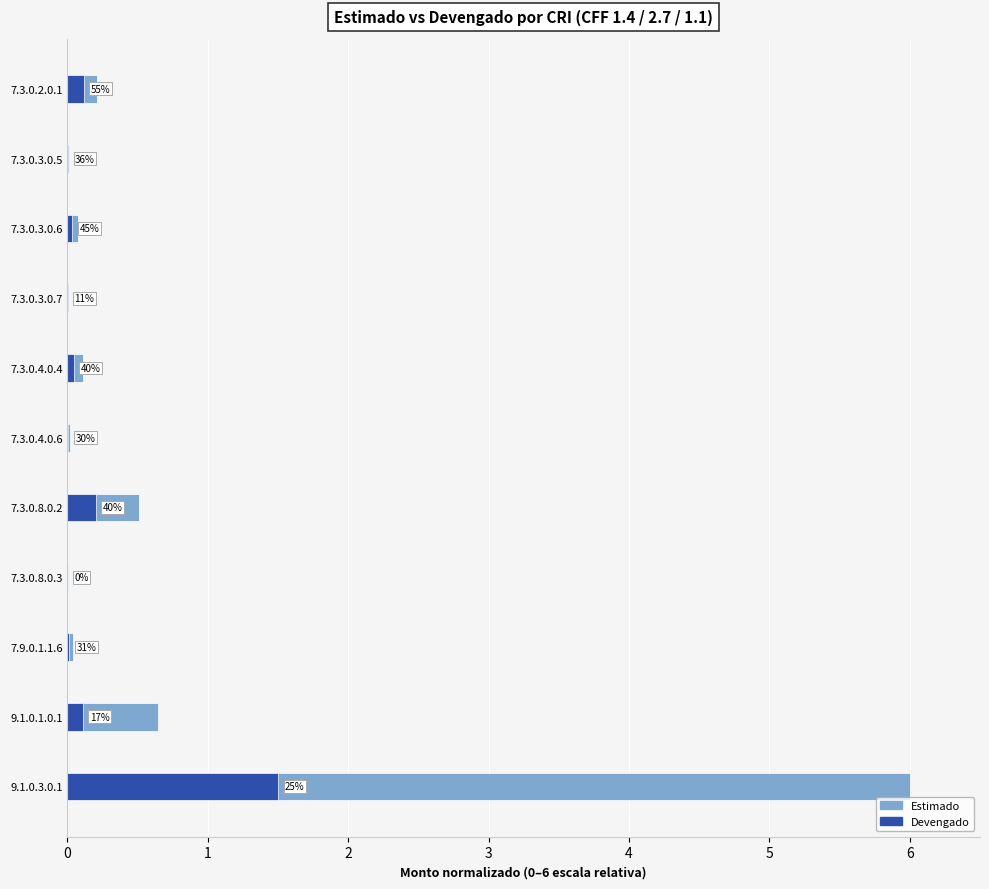

Which series changed the most between 7.3.0.3.0.5 and 9.1.0.1.0.1?

Estimado